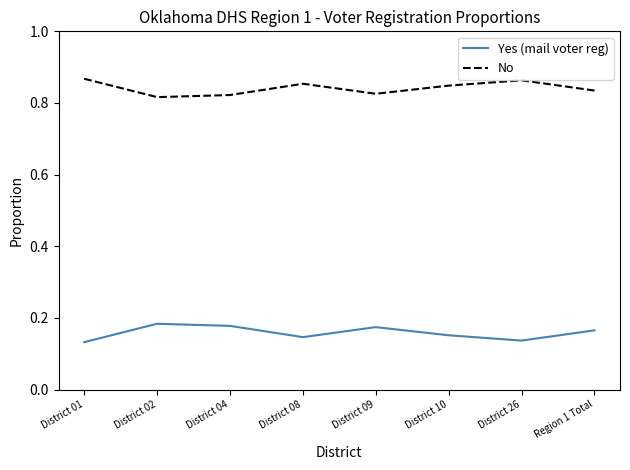

The Yes (mail voter reg) series shows 0.2 at District 01. True or false?

False